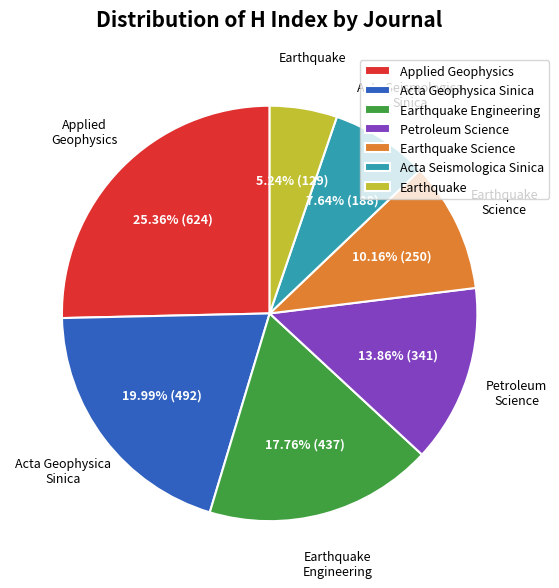

To the nearest percent, what portion does Earthquake represent?

5%